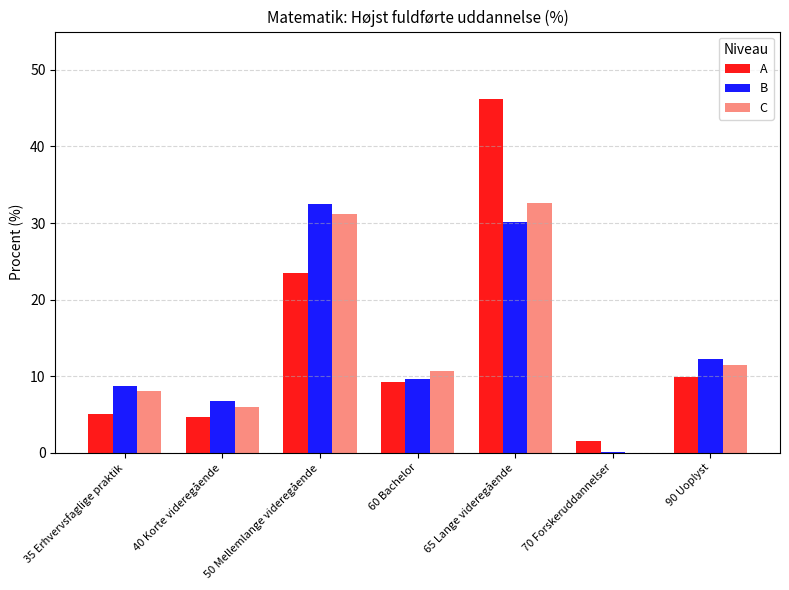

What is the total value across all series at 65 Lange videregående?

108.9